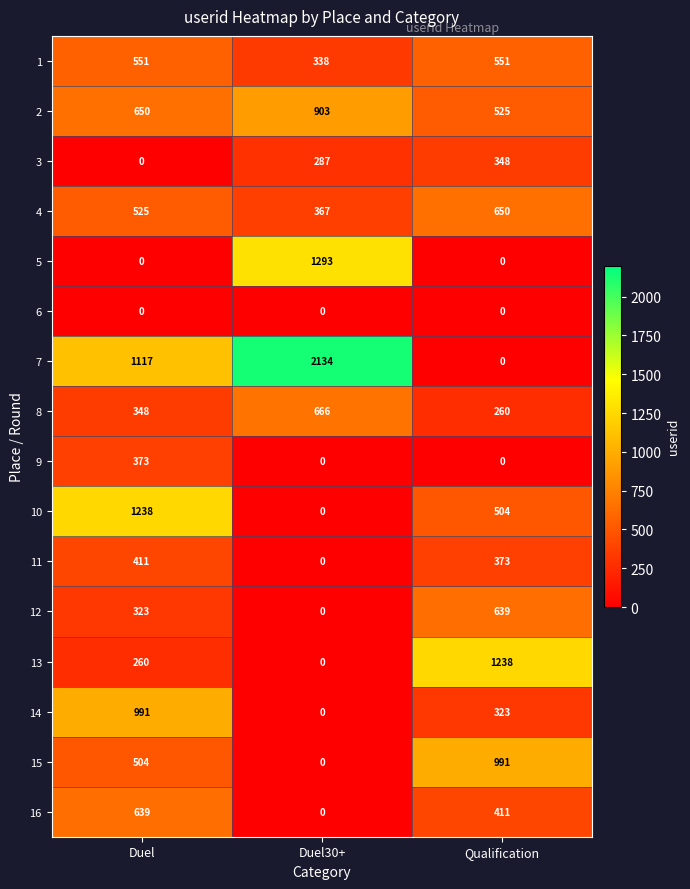

What is the difference between the maximum and minimum values in the 4 series?

283